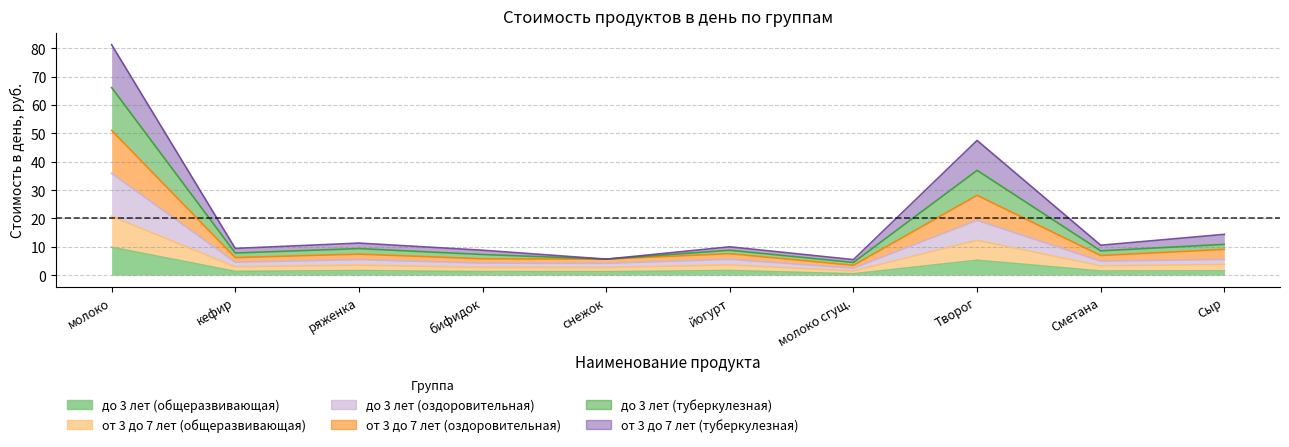

Which category has the highest value across all series?

молоко